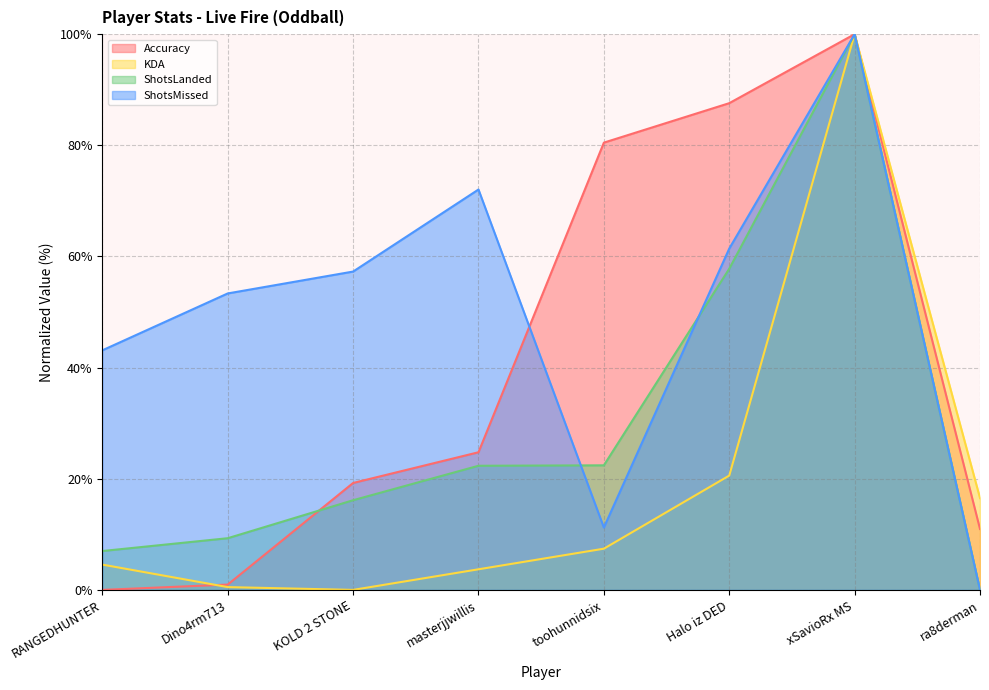

Rank the series by their maximum value, from lowest to highest.

Accuracy, KDA, ShotsLanded, ShotsMissed